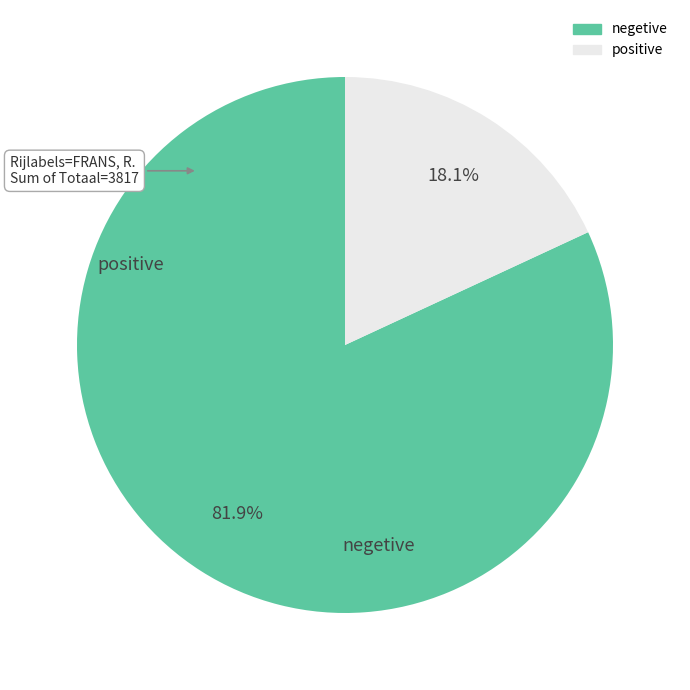

Is there any slice that represents more than half of the pie?

Yes